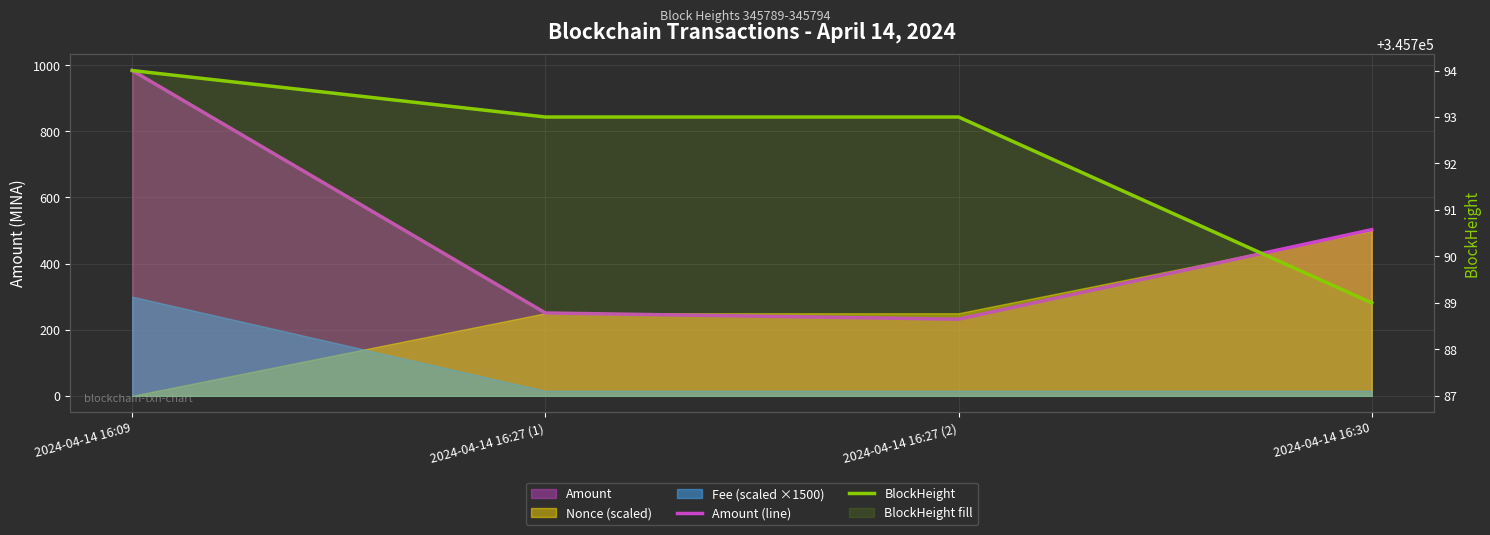

What is the difference between the Amount (line) values at 2024-04-14 16:09 and 2024-04-14 16:30?

481.3